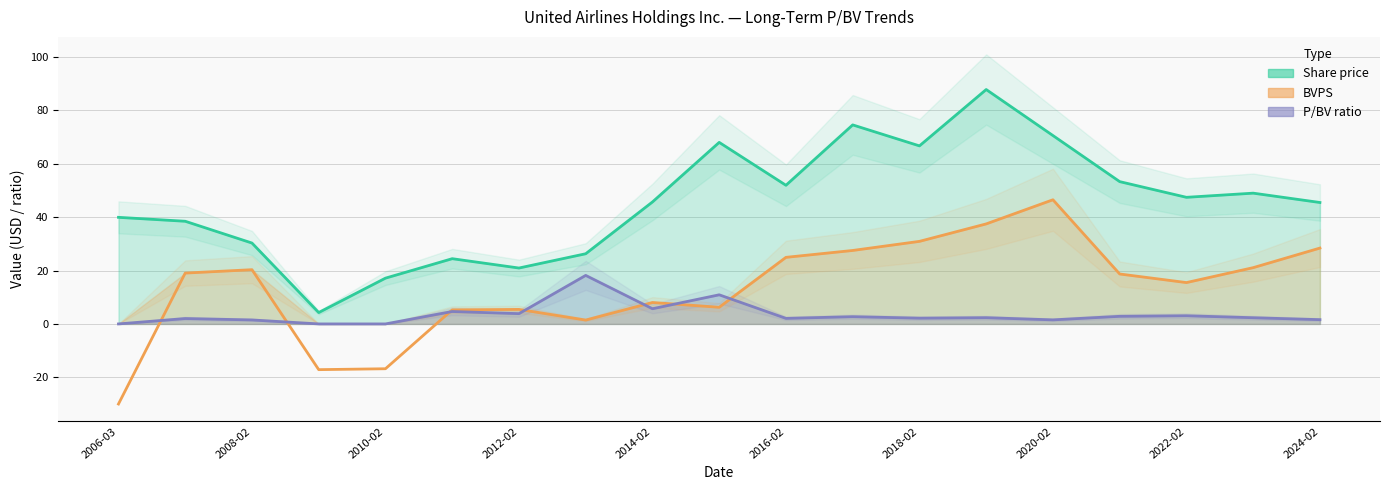

Which has a higher value, 2009-03-02 or 2023-02-16?

2023-02-16